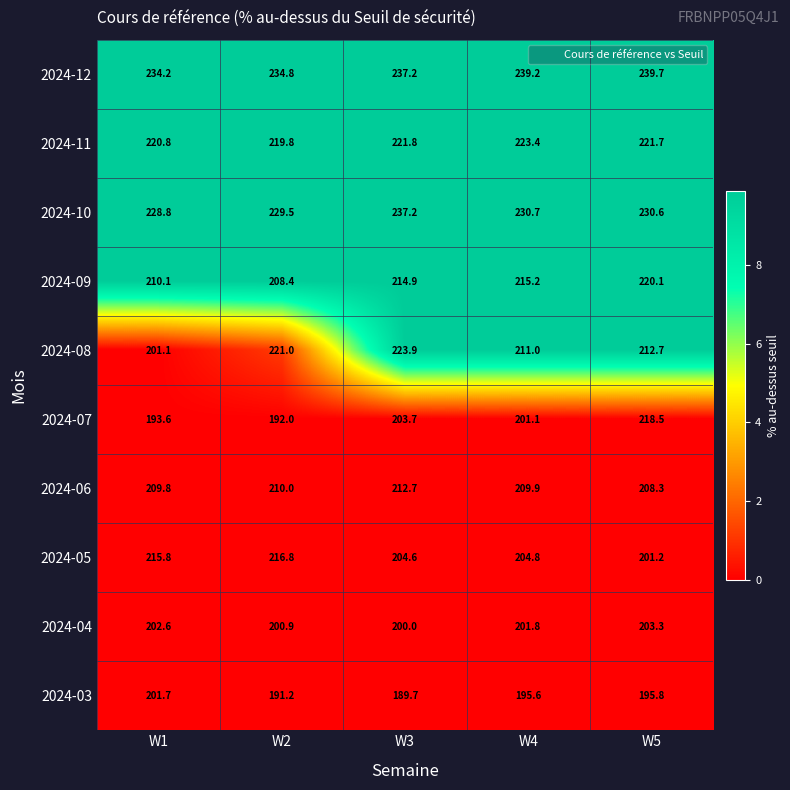

What is the greatest value displayed?

239.7